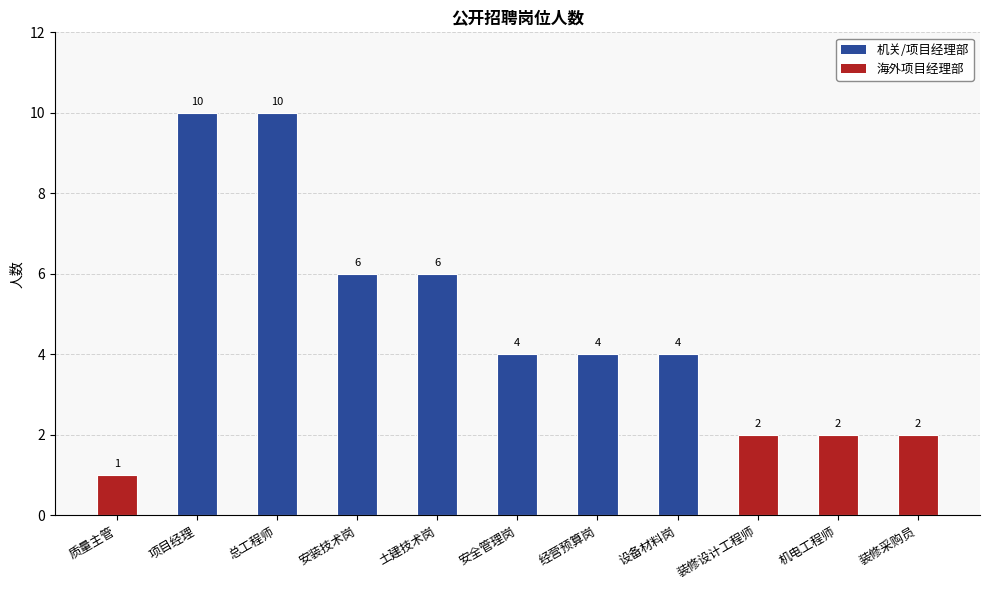

Is it true that the value at 安全管理岗 is 4?

True